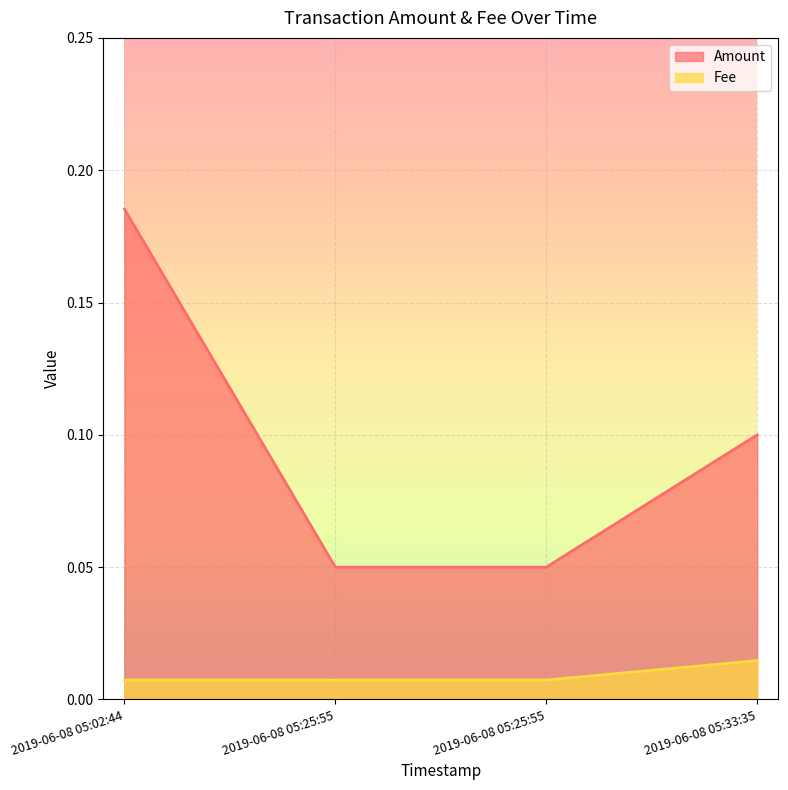

What is the sum of the Amount values at 2019-06-08 05:25:55 and 2019-06-08 05:02:44?

0.2